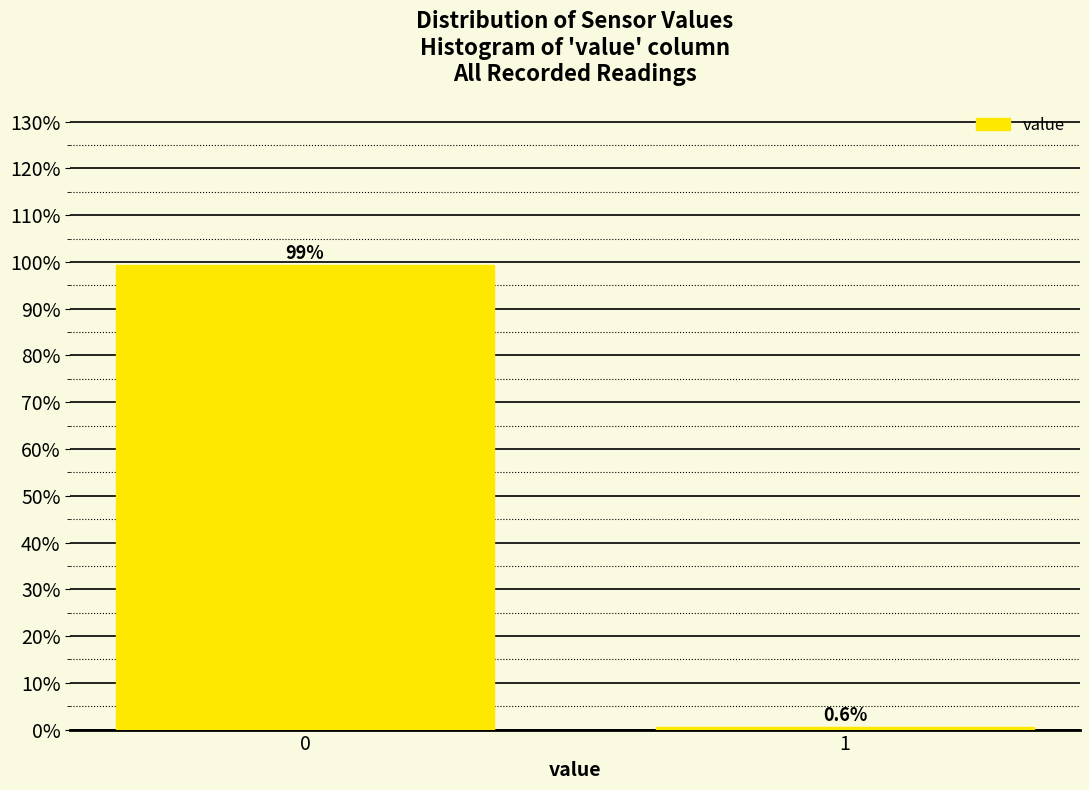

Reading left to right, what are all the values shown in this chart?

0=99.4	1=0.6